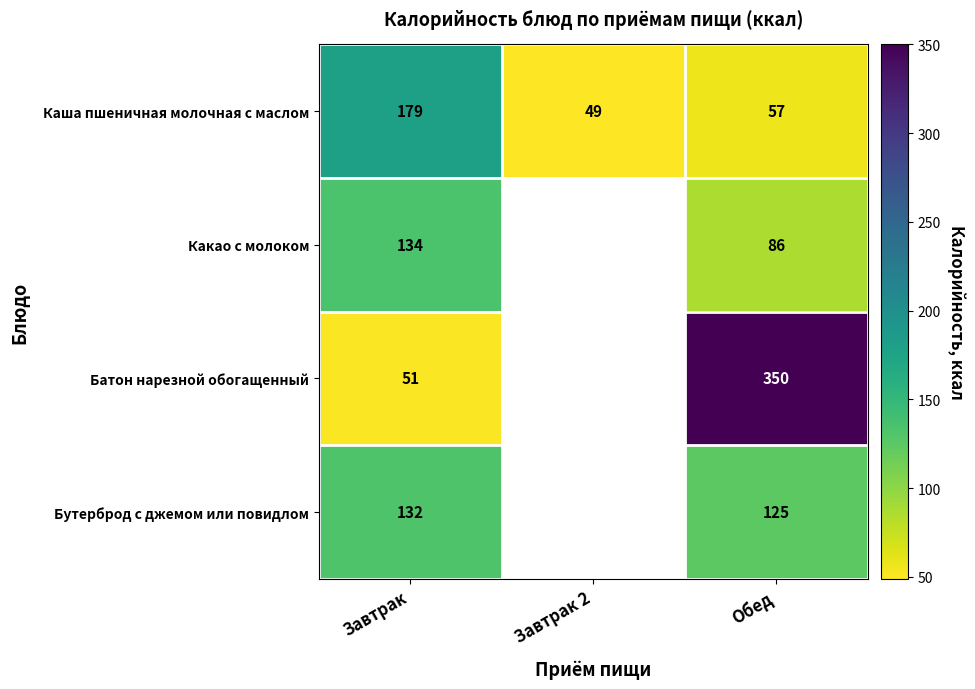

Is it true that Какао с молоком equals 134 at Завтрак?

True